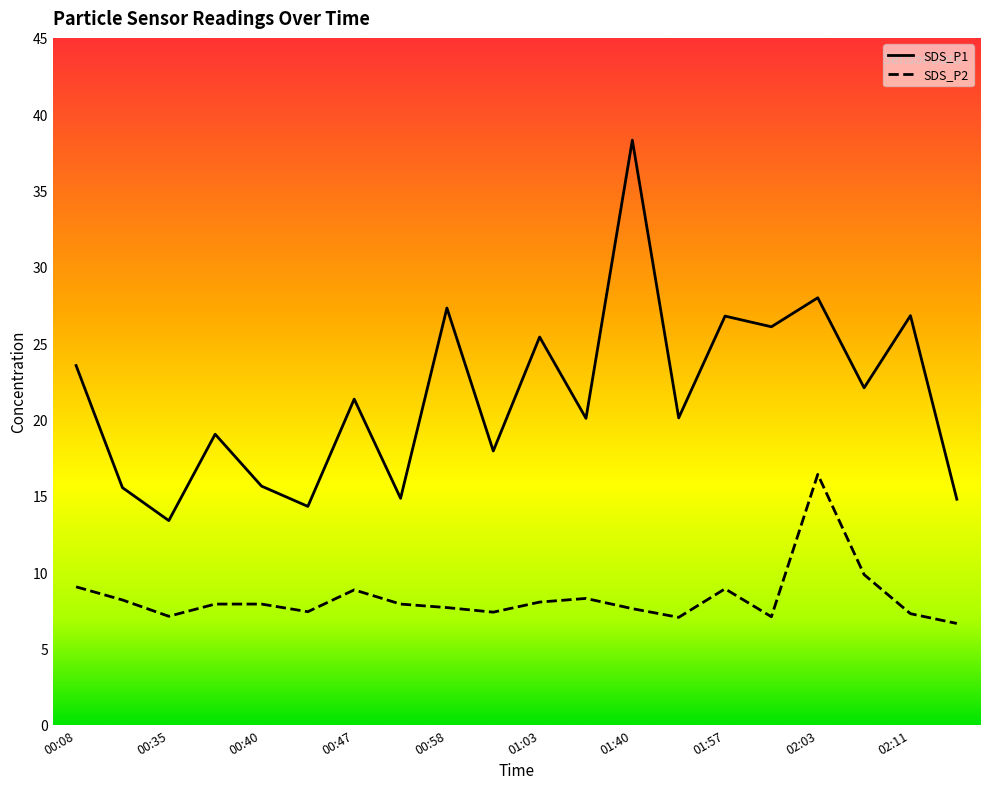

What position from the right is 01:01?

11